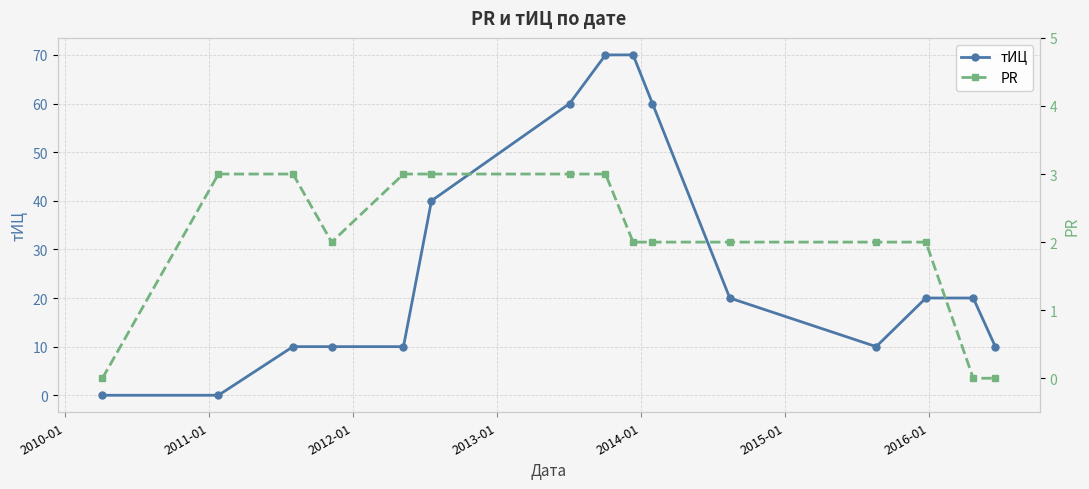

How many categories are shown in the chart?

15